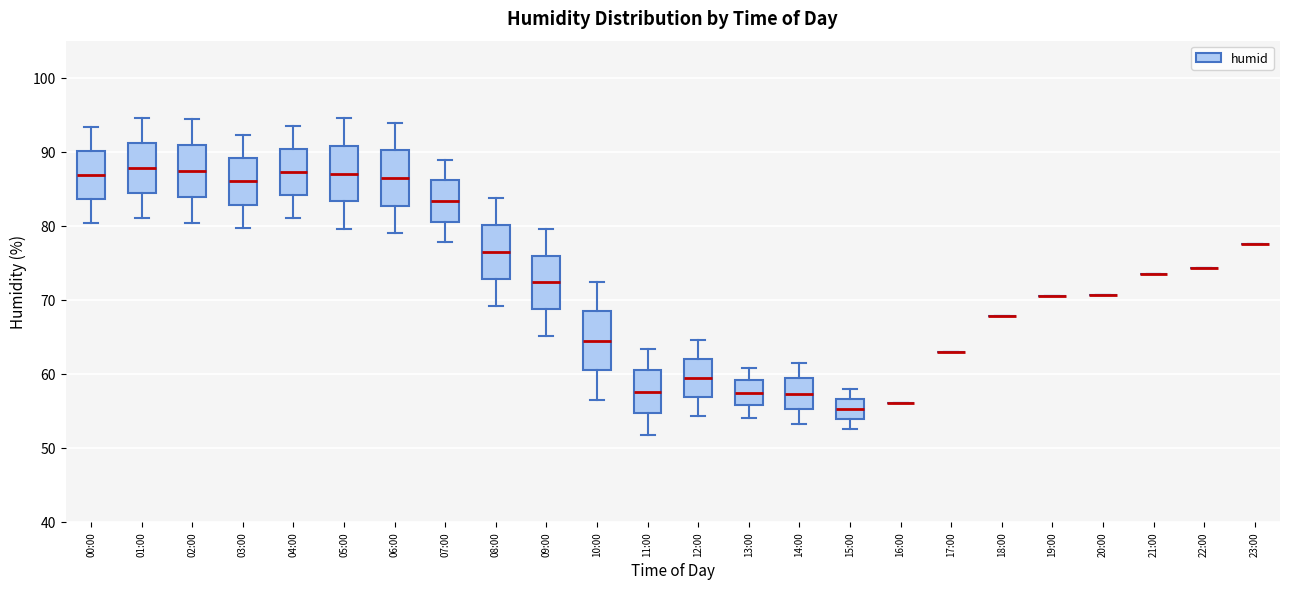

Reading left to right, read every box against the y-axis: the position of its median line, the range the box covers, and the ends of its whiskers. The values are not printed on the chart, so give them approximately, as read against the axis.

00:00: median 87, box 84 to 90, whiskers 80 to 93
01:00: median 88, box 84 to 91, whiskers 81 to 95
02:00: median 87, box 84 to 91, whiskers 80 to 94
03:00: median 86, box 83 to 89, whiskers 80 to 92
04:00: median 87, box 84 to 90, whiskers 81 to 94
05:00: median 87, box 83 to 91, whiskers 80 to 95
06:00: median 86, box 83 to 90, whiskers 79 to 94
07:00: median 83, box 81 to 86, whiskers 78 to 89
08:00: median 76, box 73 to 80, whiskers 69 to 84
09:00: median 72, box 69 to 76, whiskers 65 to 80
10:00: median 64, box 60 to 68, whiskers 57 to 72
11:00: median 58, box 55 to 61, whiskers 52 to 63
12:00: median 59, box 57 to 62, whiskers 54 to 65
13:00: median 57, box 56 to 59, whiskers 54 to 61
14:00: median 57, box 55 to 59, whiskers 53 to 62
15:00: median 55, box 54 to 57, whiskers 53 to 58
16:00: box collapsed to a line at 56, whiskers 56 to 56
17:00: box collapsed to a line at 63, whiskers 63 to 63
18:00: box collapsed to a line at 68, whiskers 68 to 68
19:00: box collapsed to a line at 71, whiskers 71 to 71
20:00: box collapsed to a line at 71, whiskers 71 to 71
21:00: box collapsed to a line at 74, whiskers 74 to 74
22:00: box collapsed to a line at 74, whiskers 74 to 74
23:00: box collapsed to a line at 78, whiskers 78 to 78